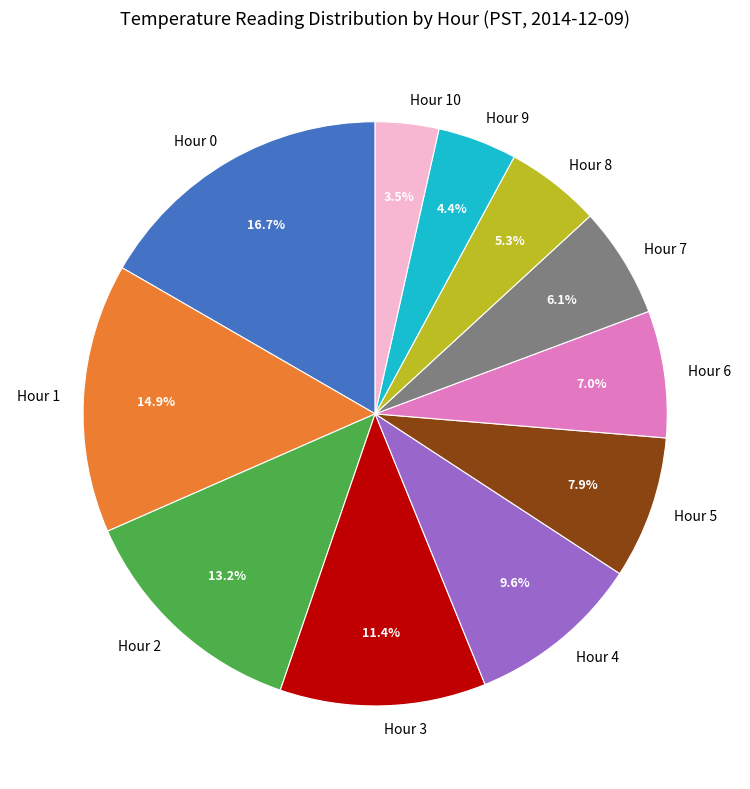

What is the ratio of the value at Hour 3 to the value at Hour 6?

1.6